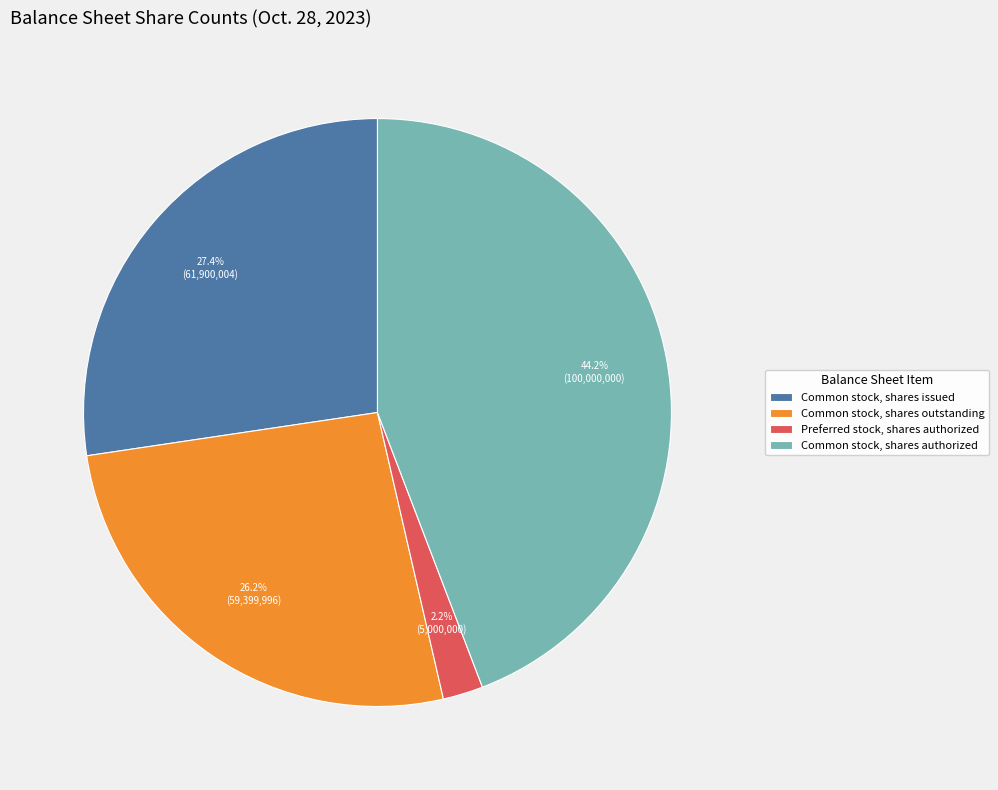

Is Common stock, shares issued the majority of the pie?

No